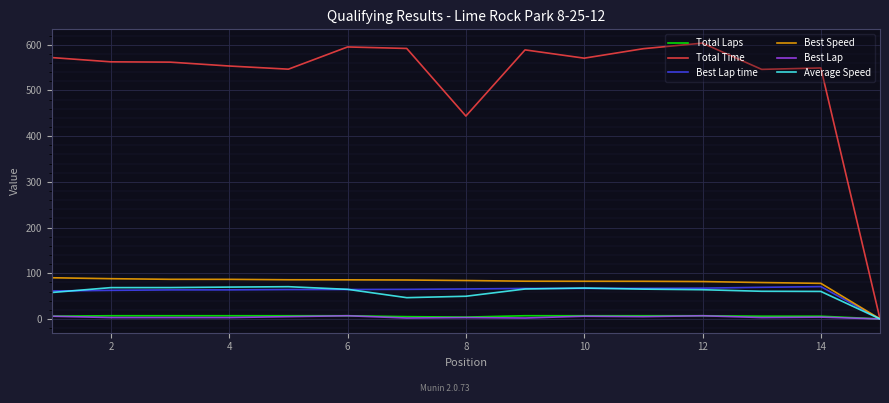

What is the highest value of the Best Speed series?

90.1